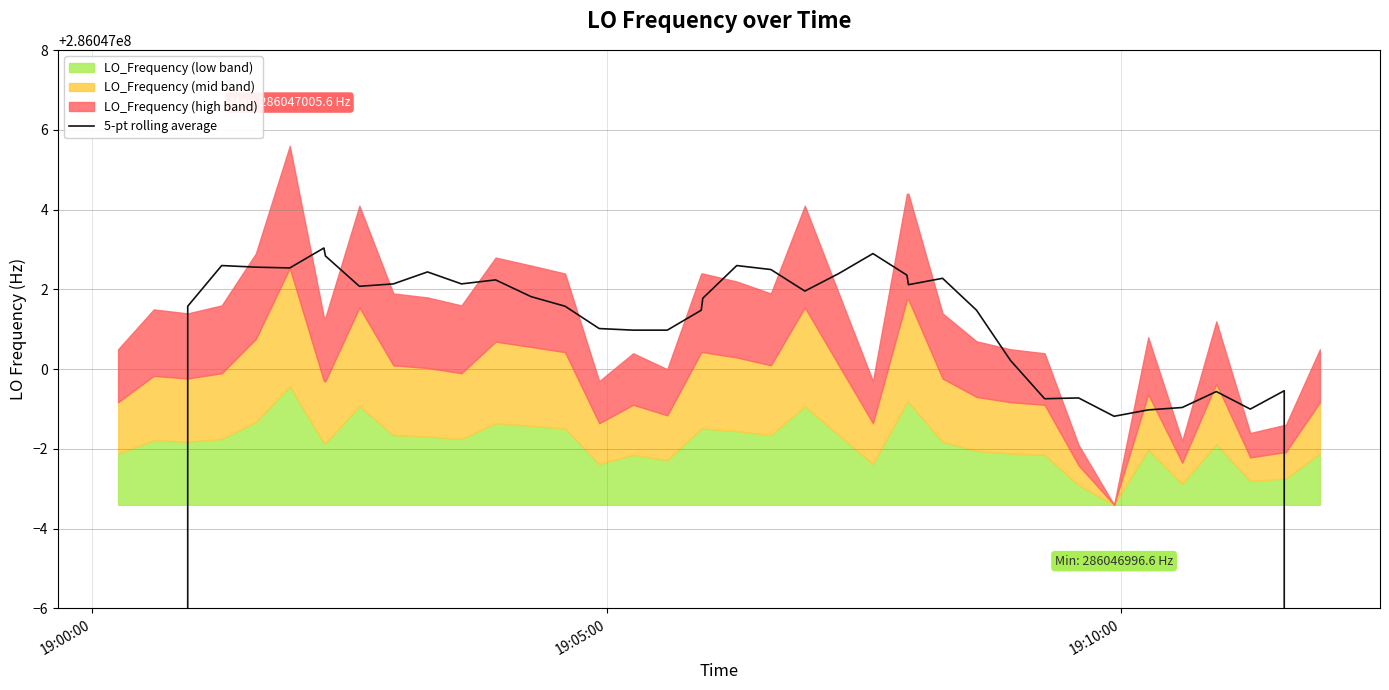

Reading left to right, extract all data points from this chart.

171628200.7	228837601.0	286047001.6	286047002.6	286047002.6	286047002.5	286047003.0	286047002.8	286047002.1	286047002.1	286047002.4	286047002.1	286047002.2	286047001.8	286047001.6	286047001.0	286047001.0	286047001.0	286047001.5	286047001.8	286047002.6	286047002.5	286047002.0	286047002.4	286047002.9	286047002.4	286047002.1	286047002.3	286047001.5	286047000.2	286046999.3	286046999.3	286046998.8	286046999.0	286046999.0	286046999.4	286046999.0	286046999.5	228837599.2	171628199.5